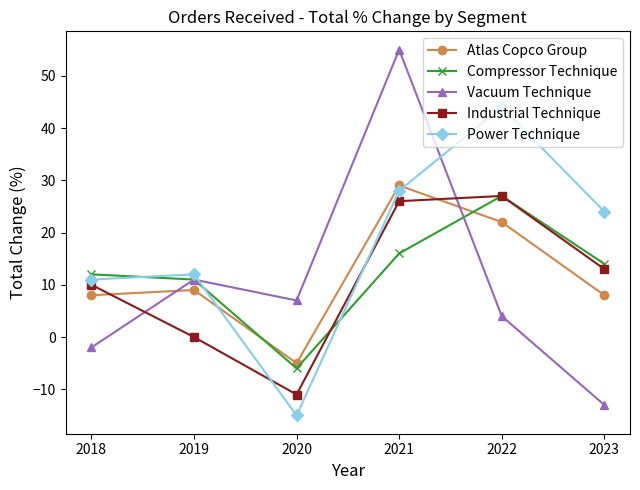

What is the value of the Vacuum Technique point at the 2nd from the left?

11